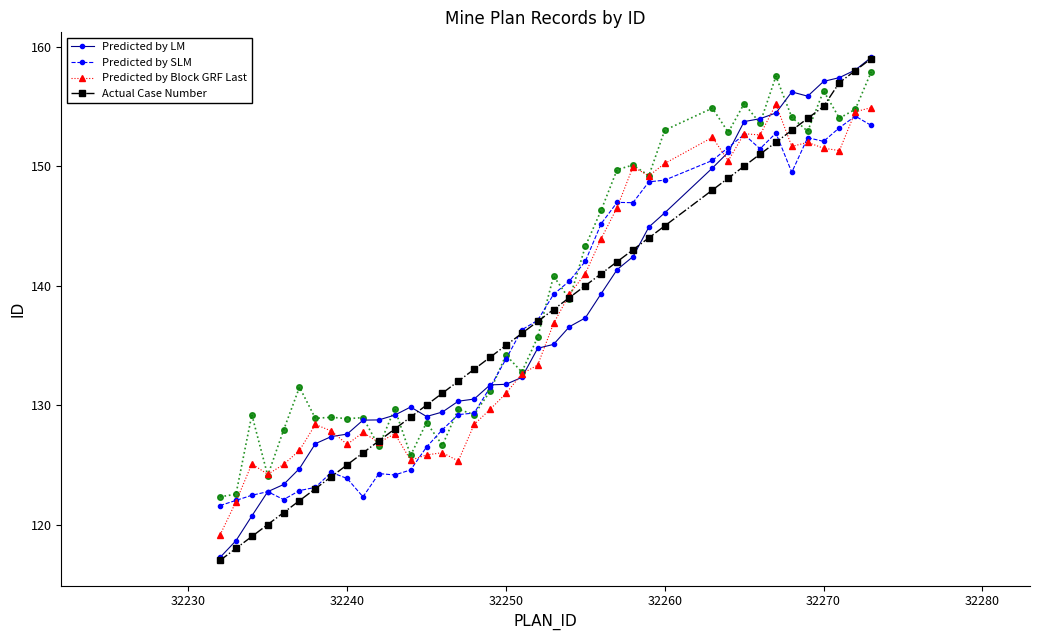

After their last crossing, which series has the higher values: Actual Case Number or Predicted by SLM?

Actual Case Number